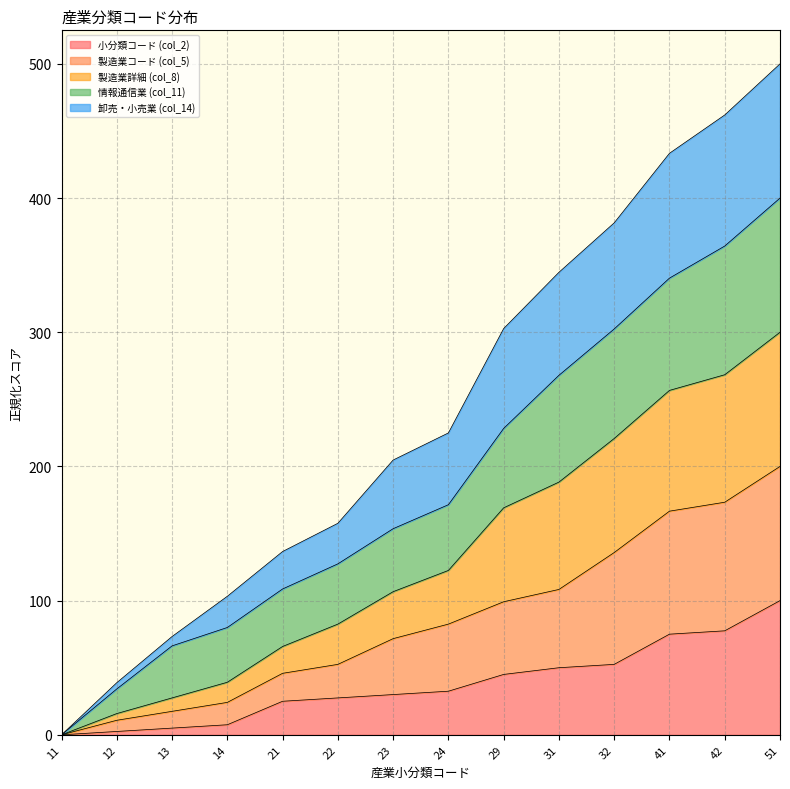

True or false: col_8_vals and col_5_vals intersect in this chart.

False